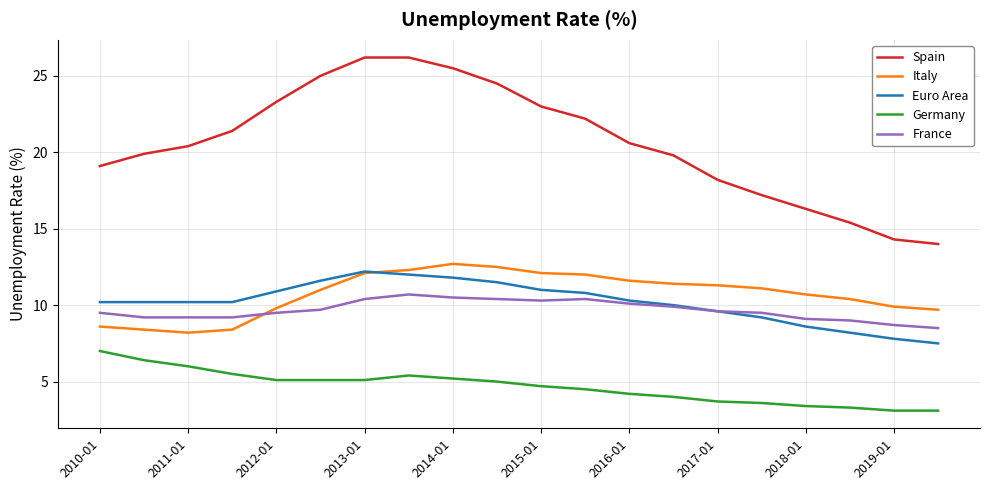

Which series has the largest range (max minus min)?

Spain